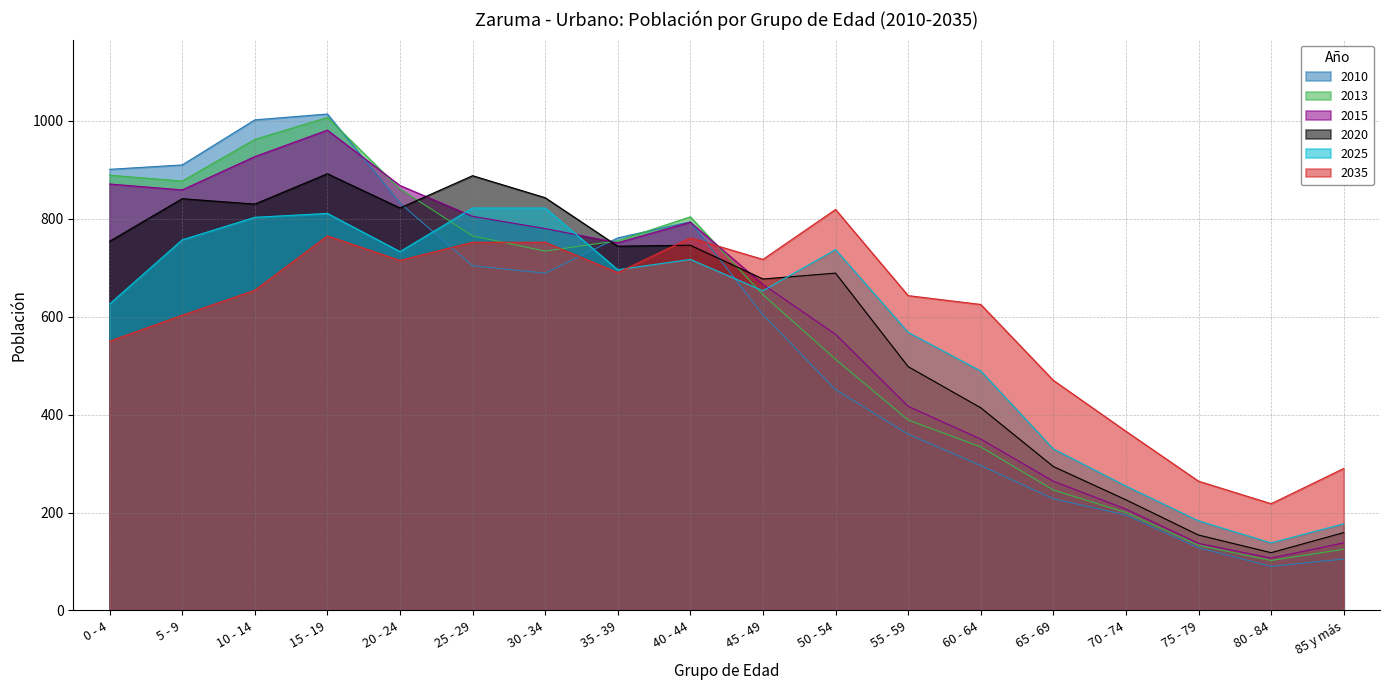

Reading left to right, extract all data points from this chart.

2010: 0 - 4=901	5 - 9=910	10 - 14=1002	15 - 19=1014	20 - 24=832	25 - 29=704	30 - 34=689	35 - 39=761	40 - 44=794	45 - 49=604	50 - 54=451	55 - 59=360	60 - 64=296	65 - 69=228	70 - 74=195	75 - 79=128	80 - 84=90	85 y más=105
2013: 0 - 4=889	5 - 9=877	10 - 14=962	15 - 19=1007	20 - 24=861	25 - 29=765	30 - 34=734	35 - 39=755	40 - 44=804	45 - 49=645	50 - 54=513	55 - 59=389	60 - 64=334	65 - 69=246	70 - 74=200	75 - 79=133	80 - 84=102	85 y más=125
2015: 0 - 4=871	5 - 9=859	10 - 14=927	15 - 19=981	20 - 24=868	25 - 29=805	30 - 34=780	35 - 39=751	40 - 44=793	45 - 49=666	50 - 54=564	55 - 59=417	60 - 64=350	65 - 69=264	70 - 74=207	75 - 79=137	80 - 84=107	85 y más=138
2020: 0 - 4=754	5 - 9=841	10 - 14=830	15 - 19=892	20 - 24=822	25 - 29=888	30 - 34=843	35 - 39=744	40 - 44=746	45 - 49=677	50 - 54=689	55 - 59=498	60 - 64=414	65 - 69=294	70 - 74=226	75 - 79=154	80 - 84=118	85 y más=159
2025: 0 - 4=626	5 - 9=757	10 - 14=803	15 - 19=811	20 - 24=733	25 - 29=822	30 - 34=822	35 - 39=696	40 - 44=717	45 - 49=653	50 - 54=737	55 - 59=568	60 - 64=489	65 - 69=330	70 - 74=254	75 - 79=183	80 - 84=138	85 y más=177
2035: 0 - 4=550	5 - 9=603	10 - 14=654	15 - 19=765	20 - 24=715	25 - 29=752	30 - 34=752	35 - 39=690	40 - 44=761	45 - 49=717	50 - 54=819	55 - 59=643	60 - 64=625	65 - 69=470	70 - 74=366	75 - 79=264	80 - 84=218	85 y más=290